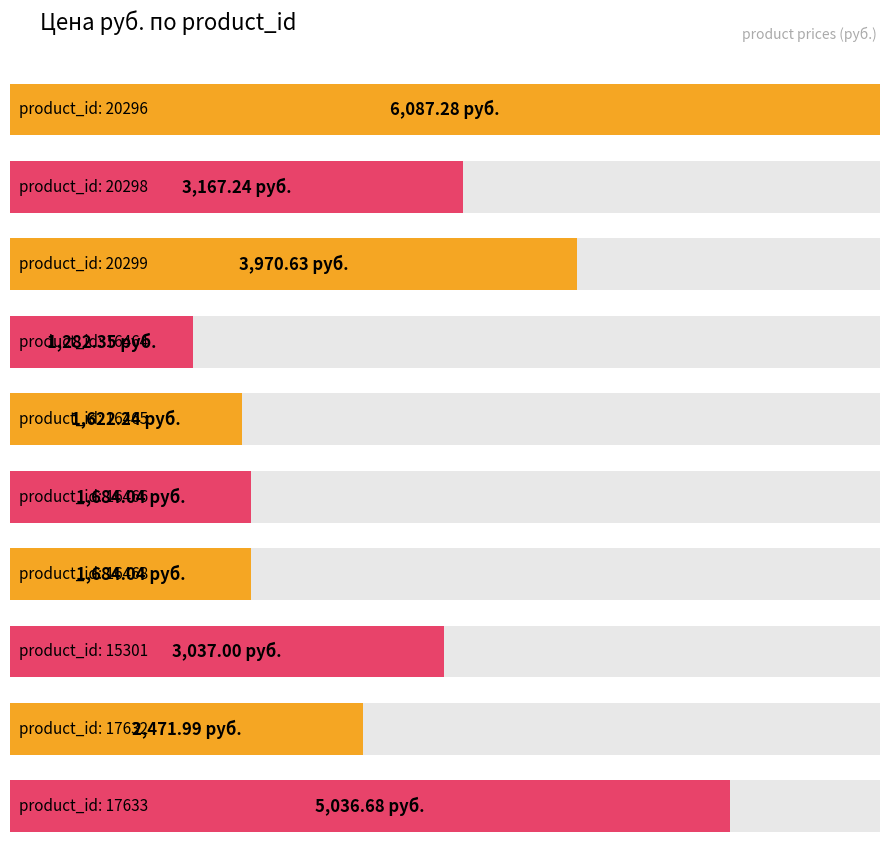

True or false: the data shows 1684.0 at 16468.

True